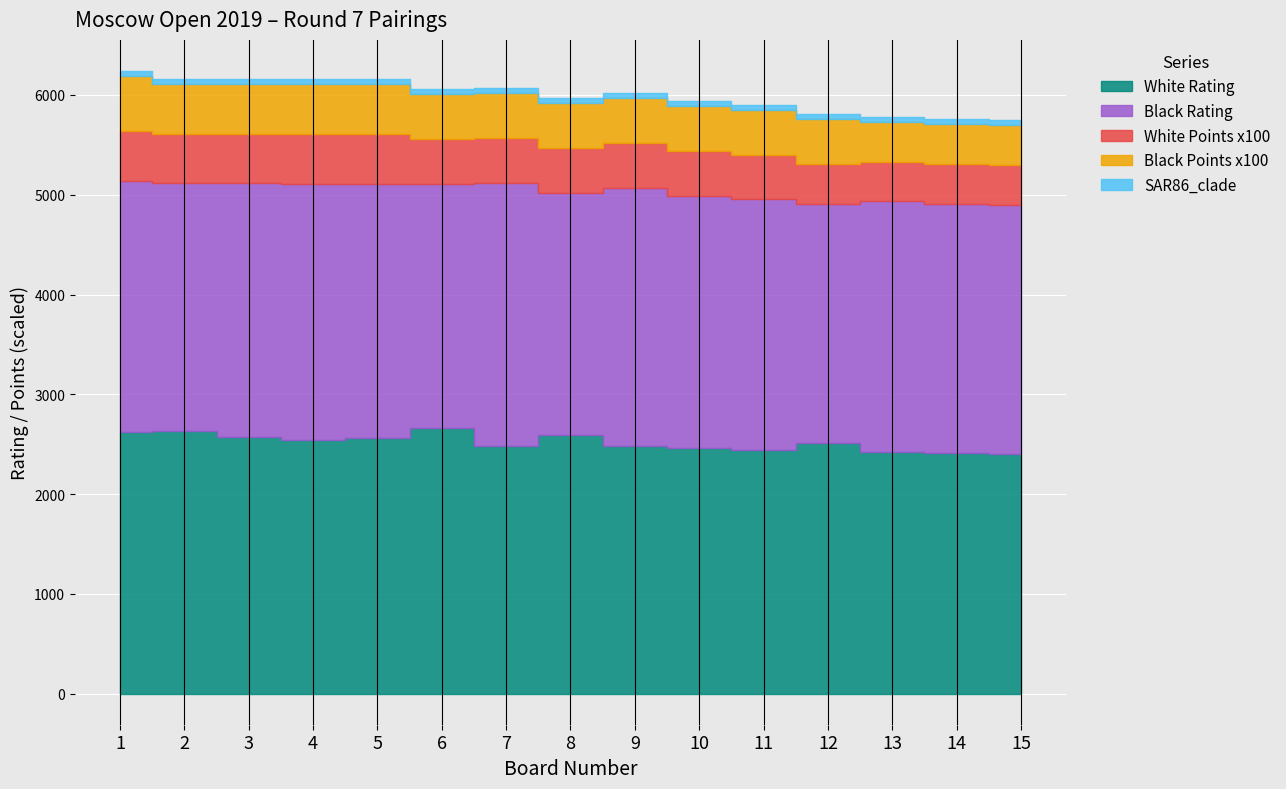

True or false: CM has a value of 5 at 8.

False